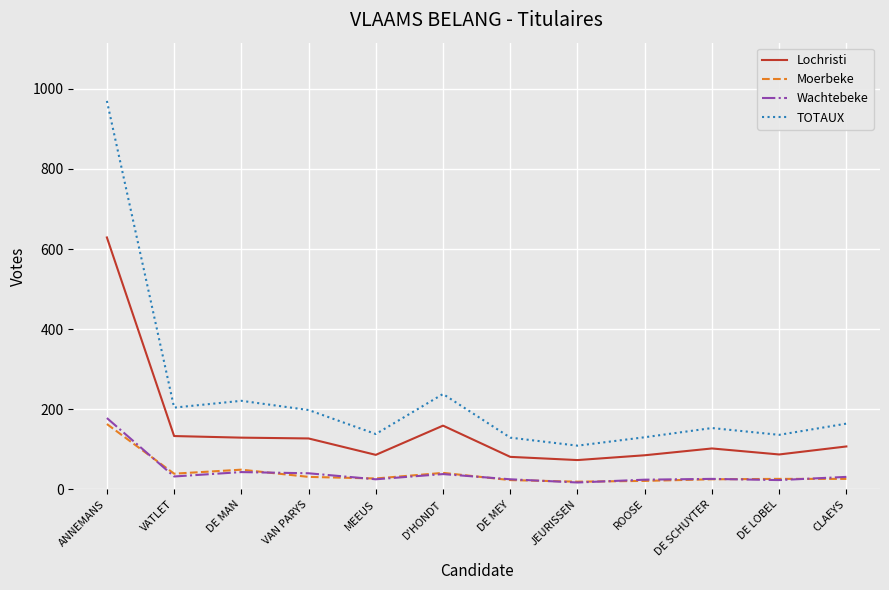

True or false: Lochristi and TOTAUX cross at least once.

False